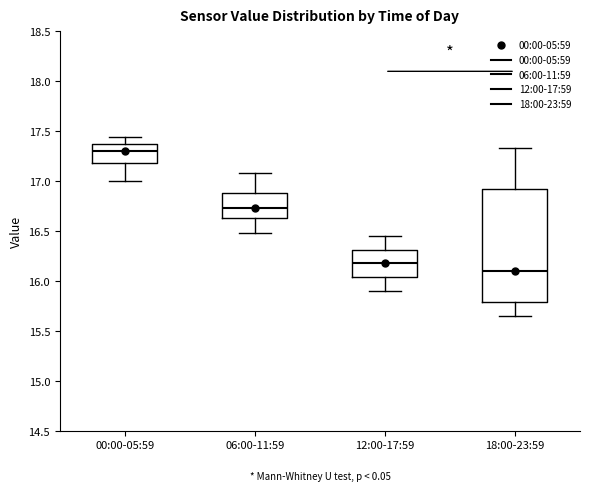

Reading left to right, read every box against the y-axis: the position of its median line, the range the box covers, and the ends of its whiskers. The values are not printed on the chart, so give them approximately, as read against the axis.

00:00-05:59: median 17.30, box 17.20 to 17.35, whiskers 17.00 to 17.45
06:00-11:59: median 16.75, box 16.65 to 16.90, whiskers 16.50 to 17.10
12:00-17:59: median 16.20, box 16.05 to 16.30, whiskers 15.90 to 16.45
18:00-23:59: median 16.10, box 15.80 to 16.95, whiskers 15.65 to 17.35